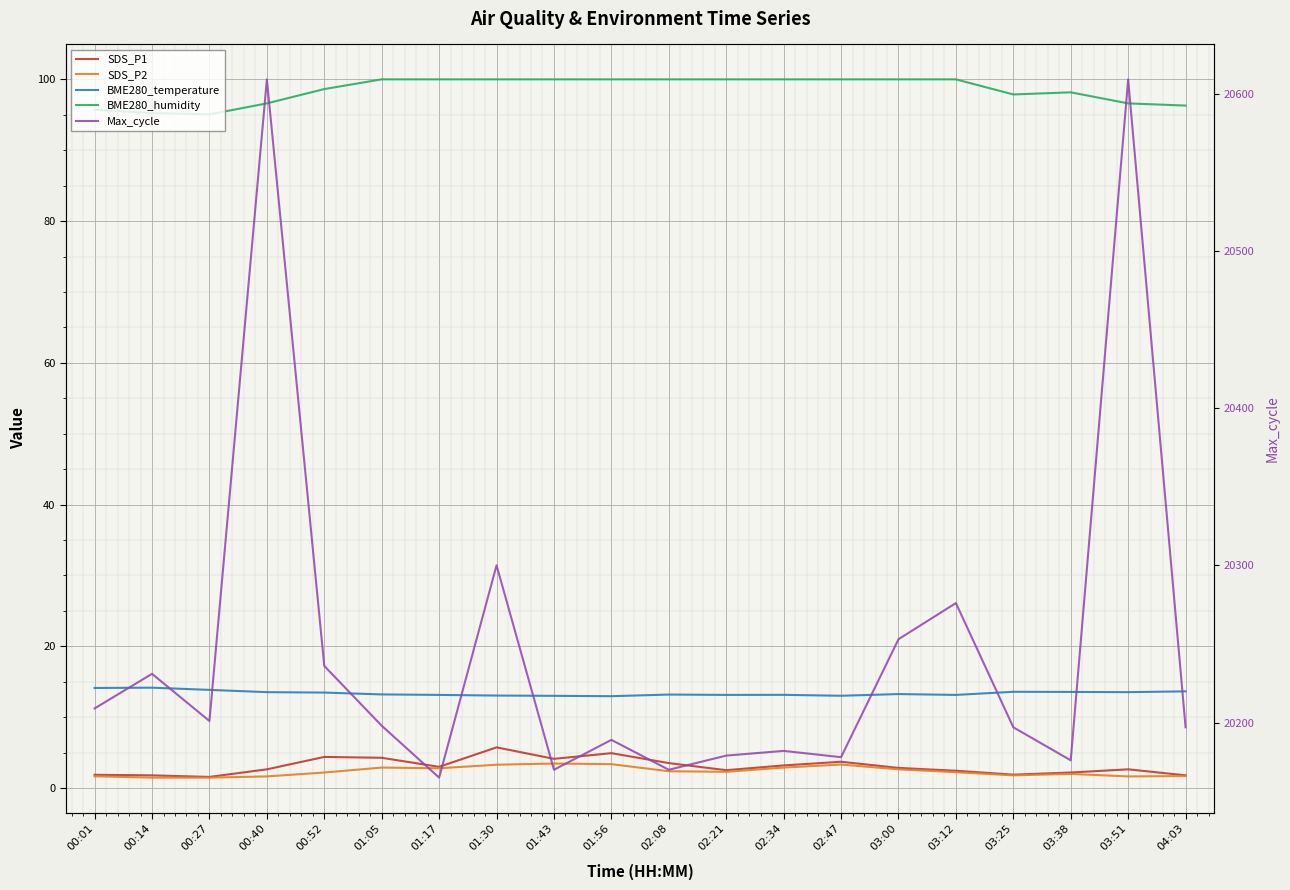

What is the label of the 1st point from the right?

04:03